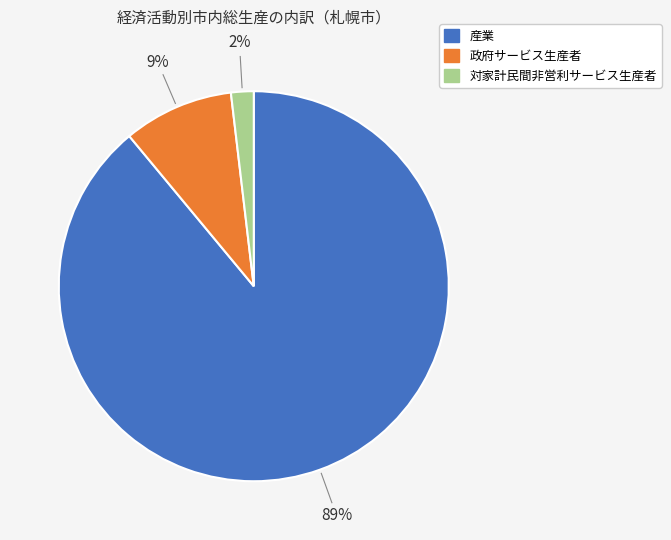

Which has a higher value, 政府サービス生産者 or 産業?

産業